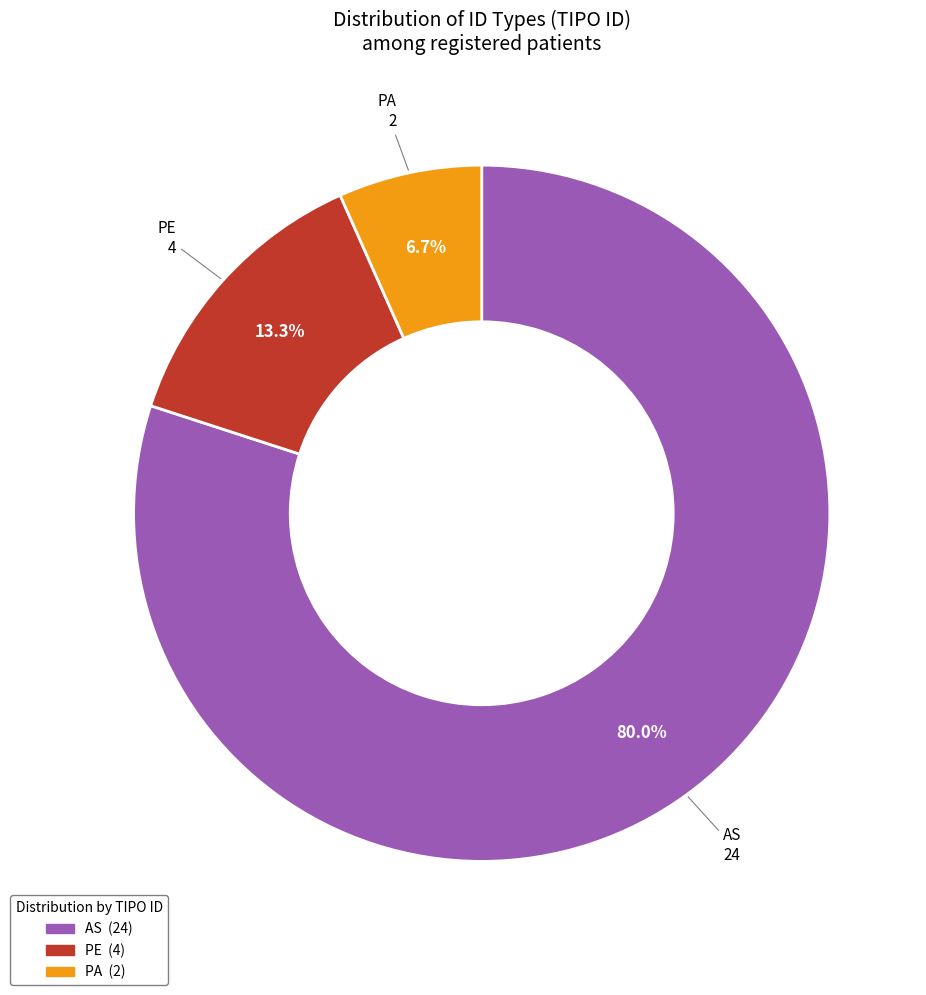

Which slice is the smallest?

PA